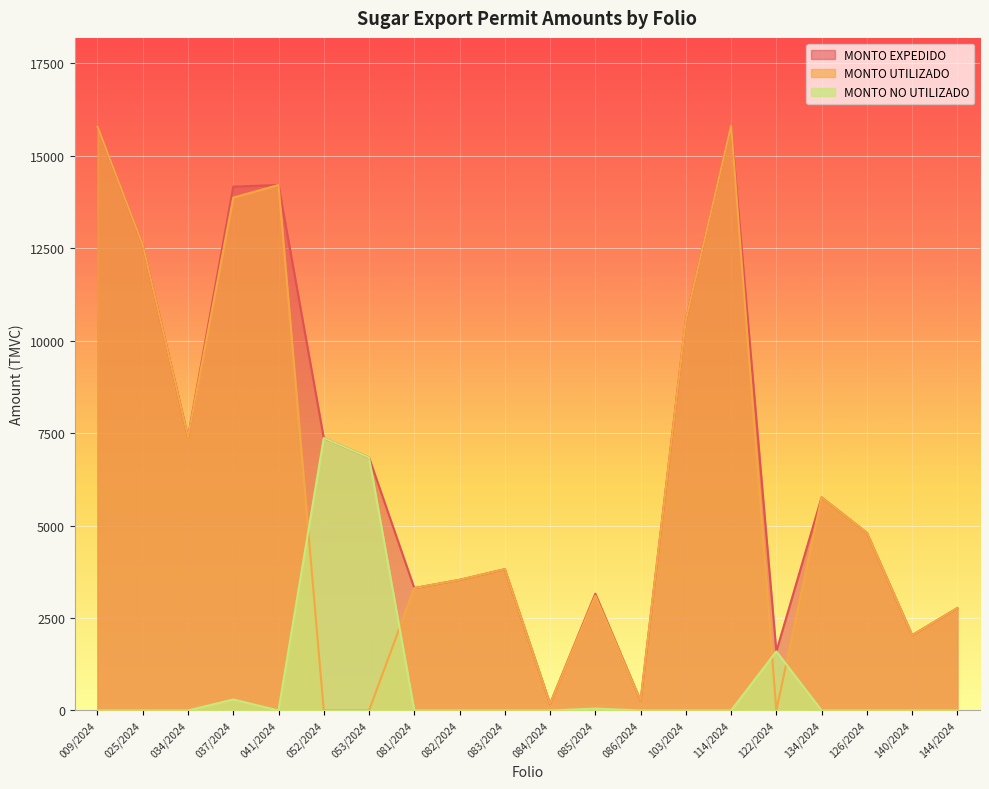

Where do MONTO NO UTILIZADO and MONTO UTILIZADO first cross each other?

041/2024 and 052/2024